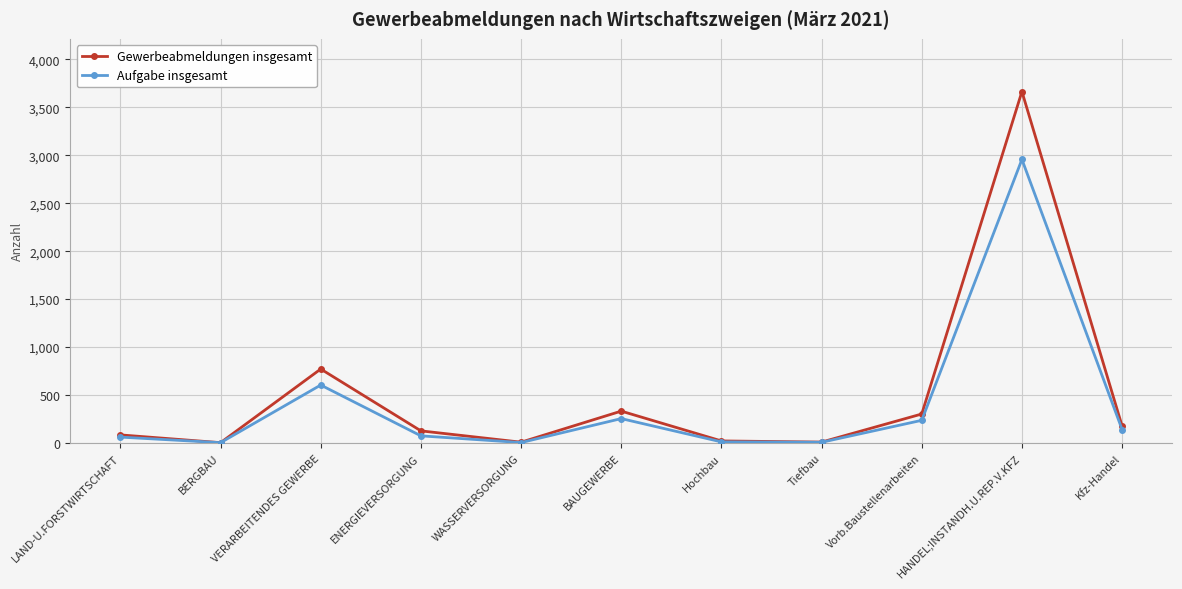

At VERARBEITENDES GEWERBE, list the series in order from largest to smallest.

Gewerbeabmeldungen insgesamt, Aufgabe insgesamt